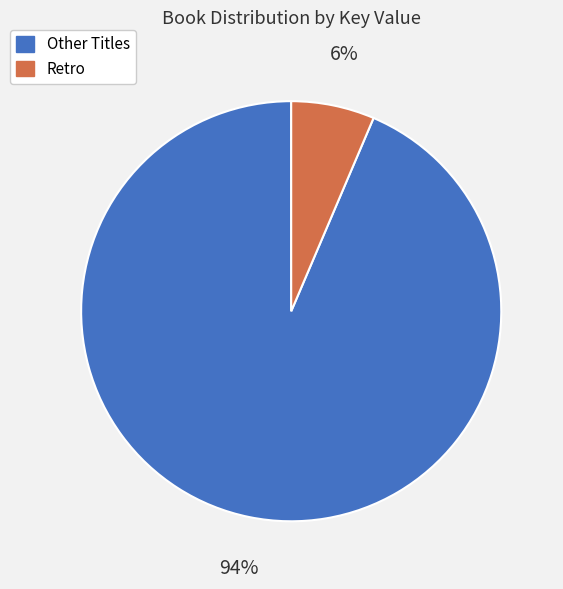

To the nearest percent, what is the average slice percentage?

50%